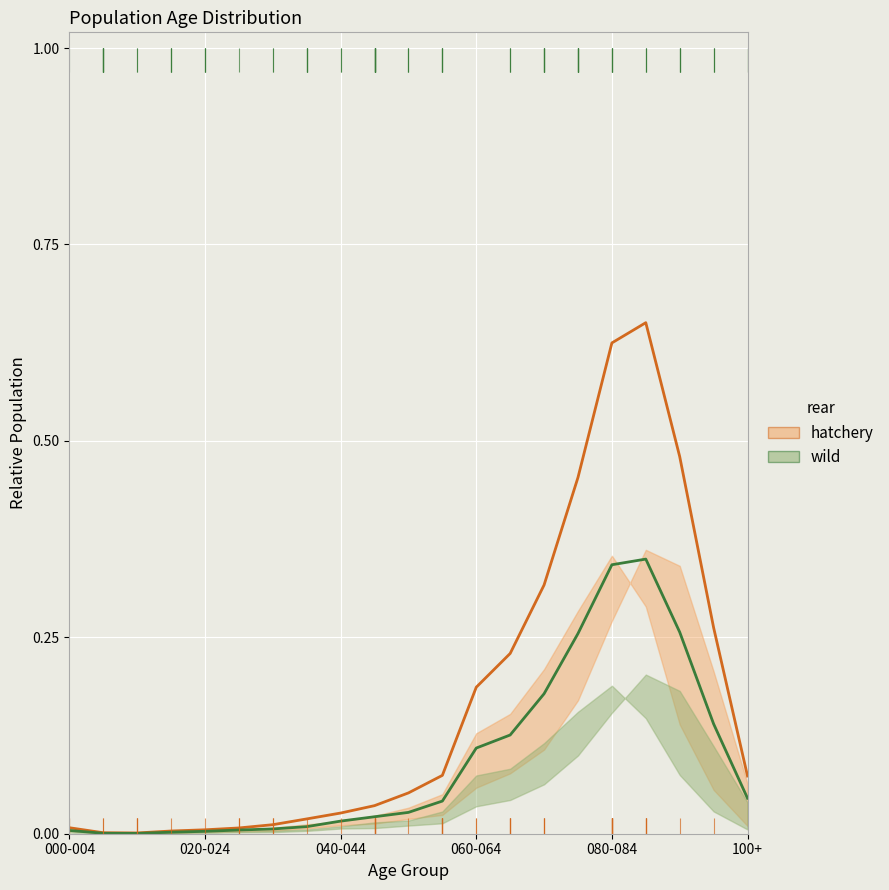

Reading right to left, list all the values displayed in this chart.

hatchery: 0.1	0.3	0.5	0.7	0.6	0.5	0.3	0.2	0.2	0.1	0.1	0.0	0.0	0.0	0.0	0.0	0.0	0.0	0.0	0.0	0.0
wild: 0.0	0.1	0.3	0.3	0.3	0.3	0.2	0.1	0.1	0.0	0.0	0.0	0.0	0.0	0.0	0.0	0.0	0.0	0.0	0.0	0.0